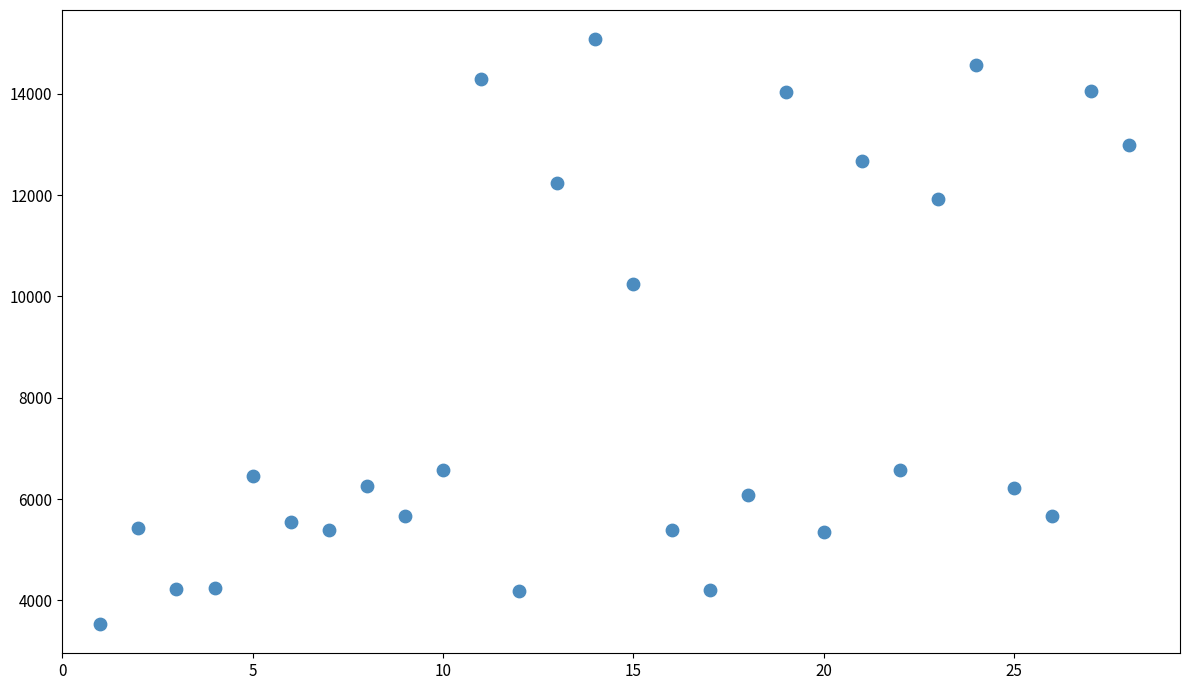

What Y value in the scatter plot is closest to 9305?

10240